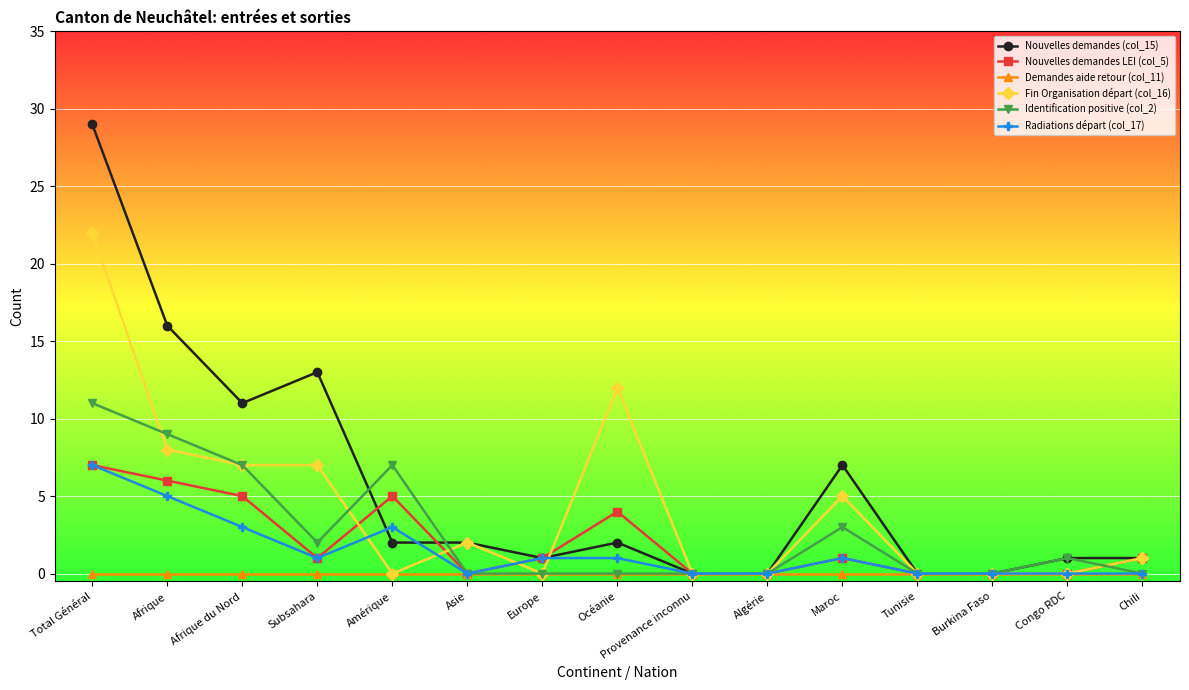

At which category does Identification positive (col_2) reach its first local peak?

Amérique